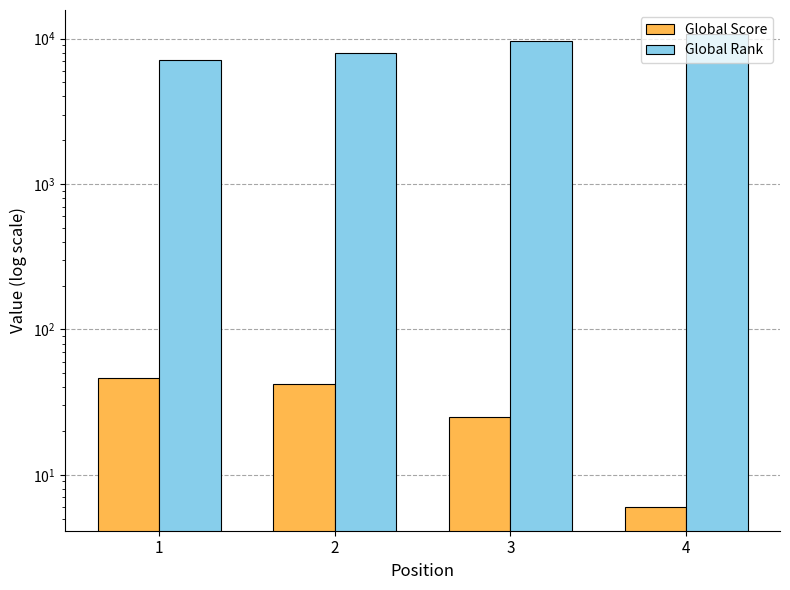

At which category is the sum across all series the highest?

4